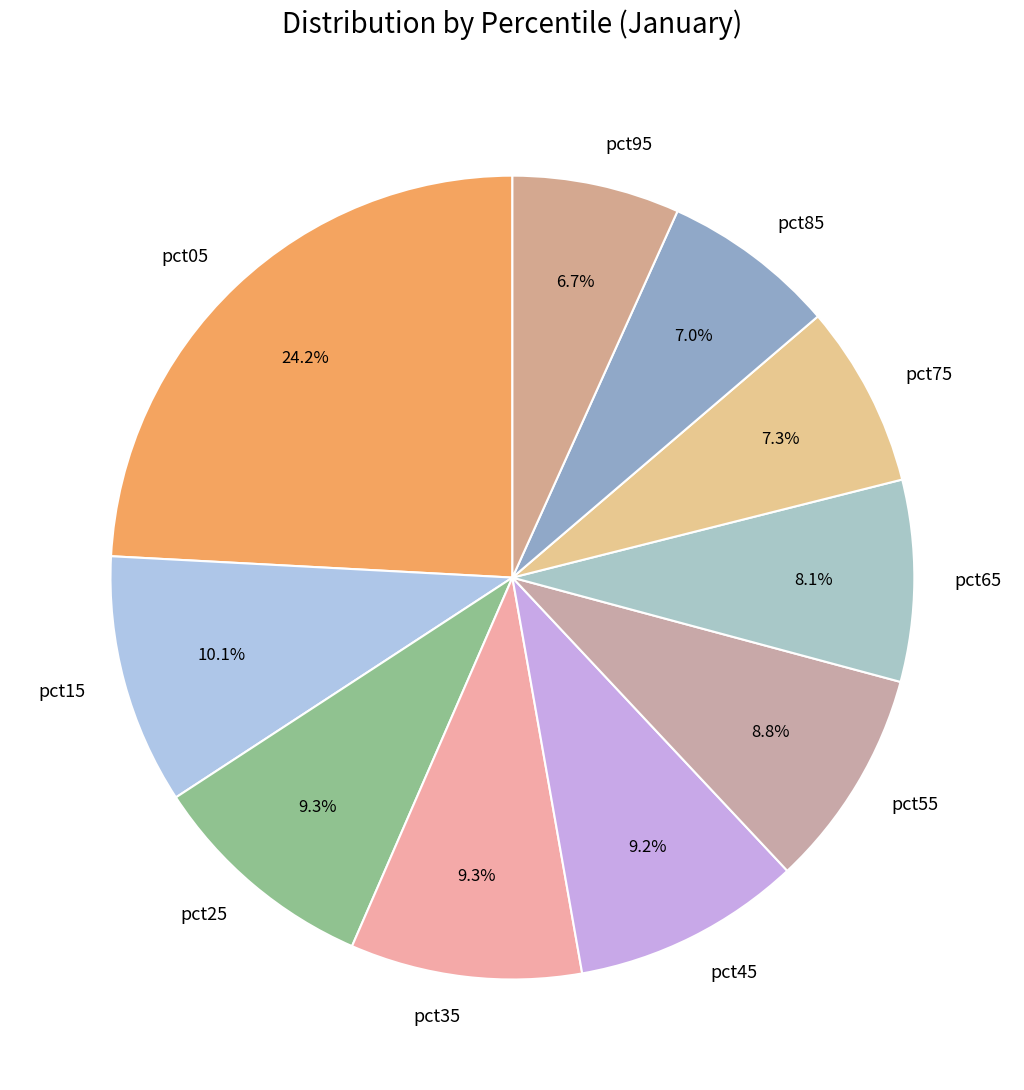

Which category has the biggest portion of the pie?

pct05